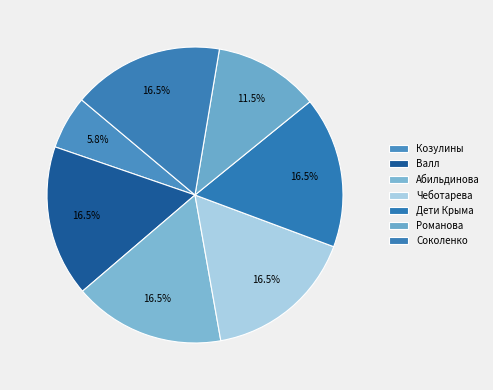

Rank the categories by value from lowest to highest.

Козулины, Романова, Валл, Абильдинова, Чеботарева, Дети Крыма, Соколенко